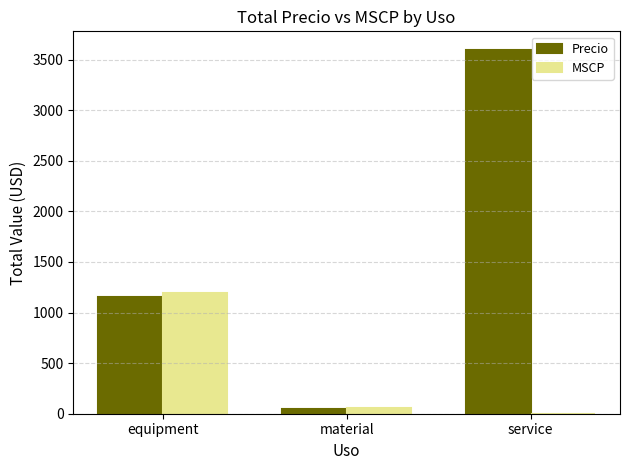

Is it true that Precio equals 5682.8 at service?

False